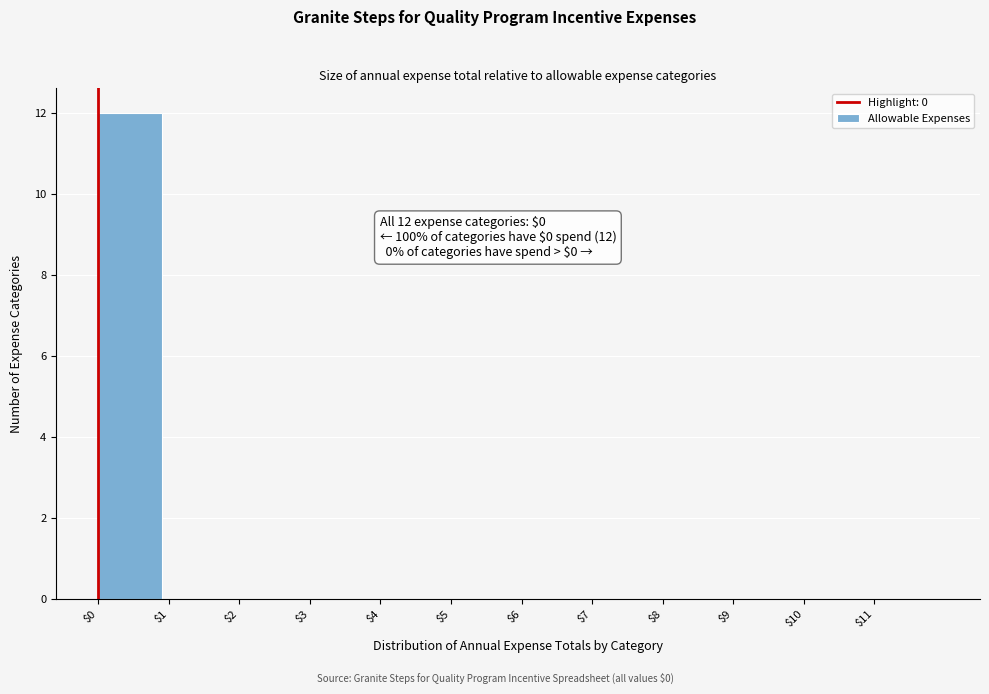

Which range on the x-axis has the tallest bar?

0 to 1